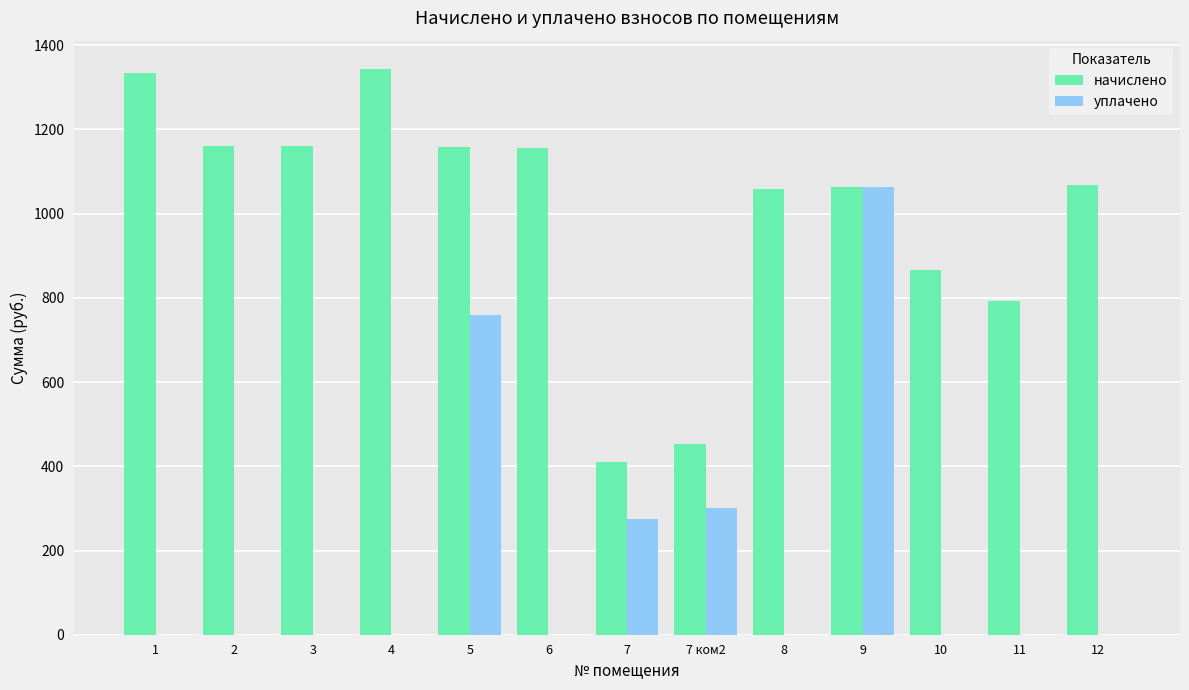

Between 6 and 7 ком2, which series saw the biggest shift?

начислено